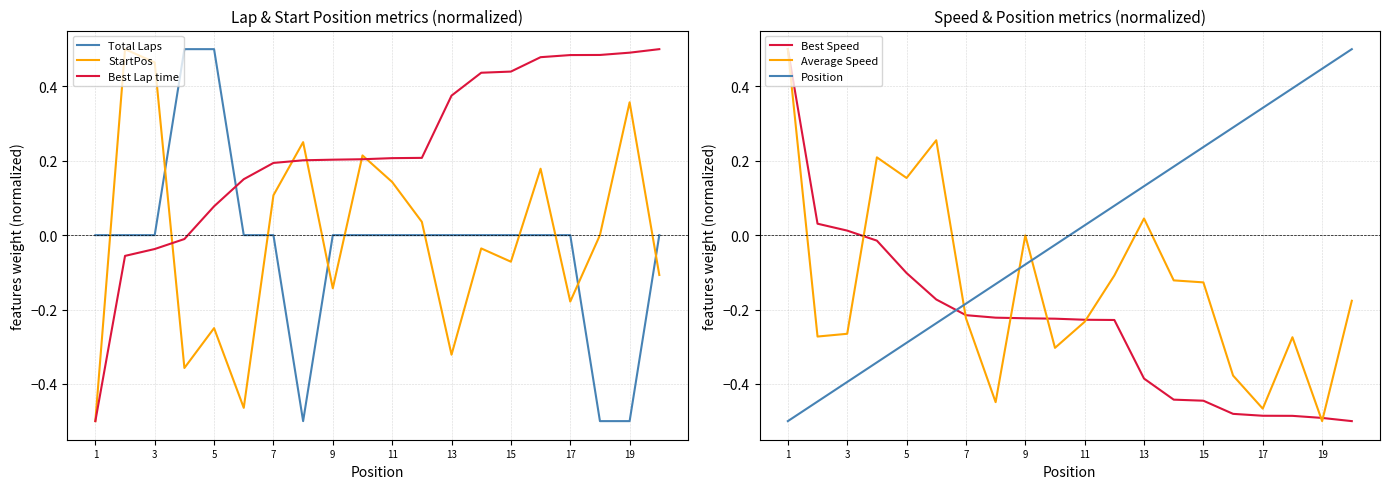

Which series has the widest spread of values?

StartPos